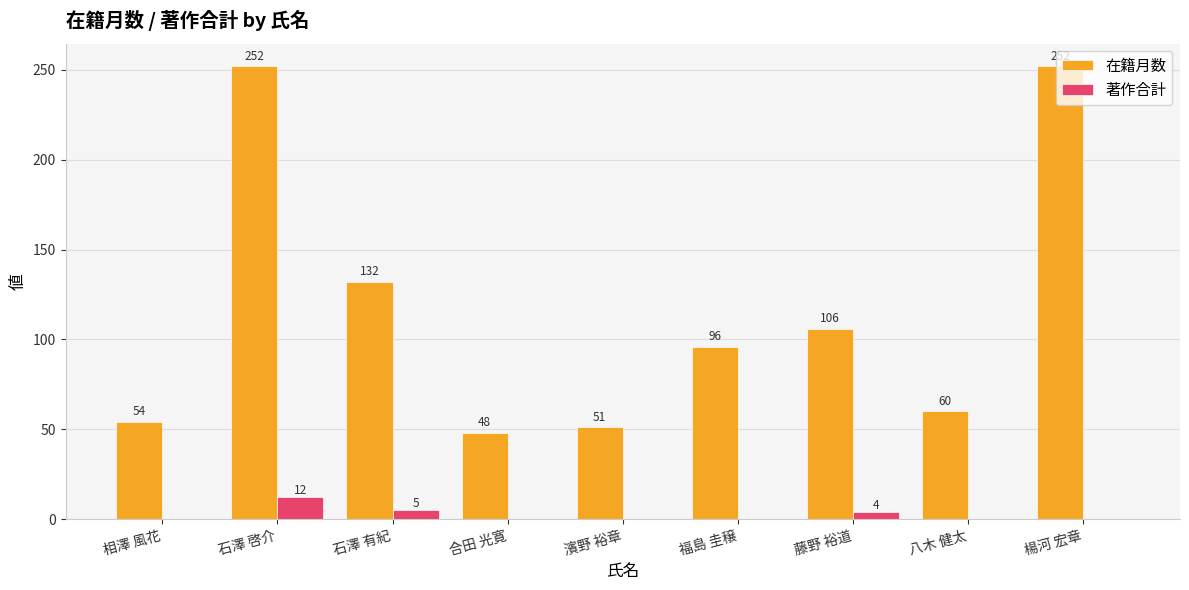

The value of 在籍月数 at 石澤 有紀 is 69. True or false?

False